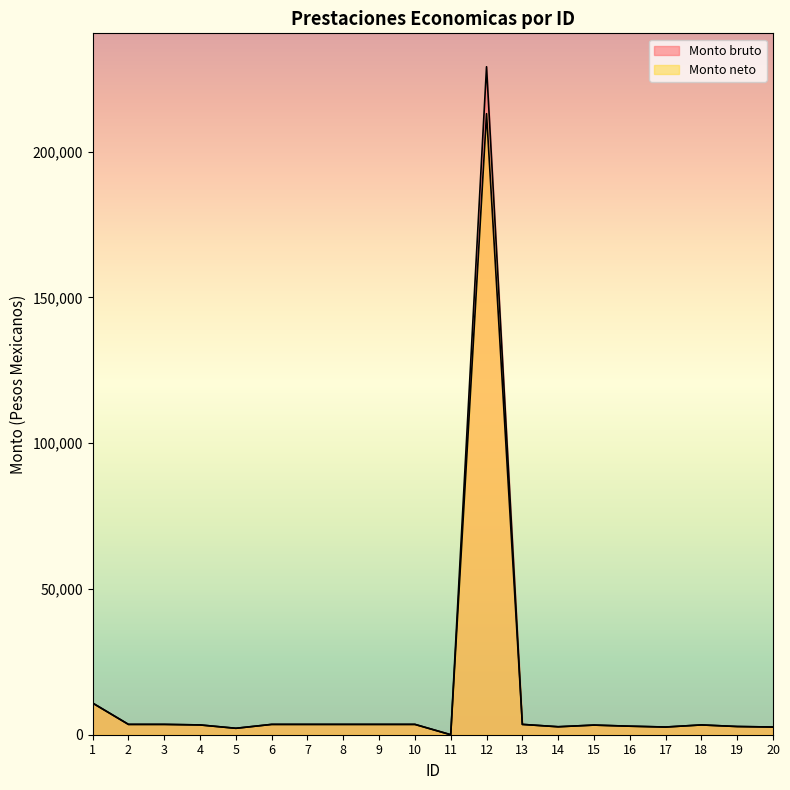

Is it true that Monto bruto equals 5572.4 at 10?

False